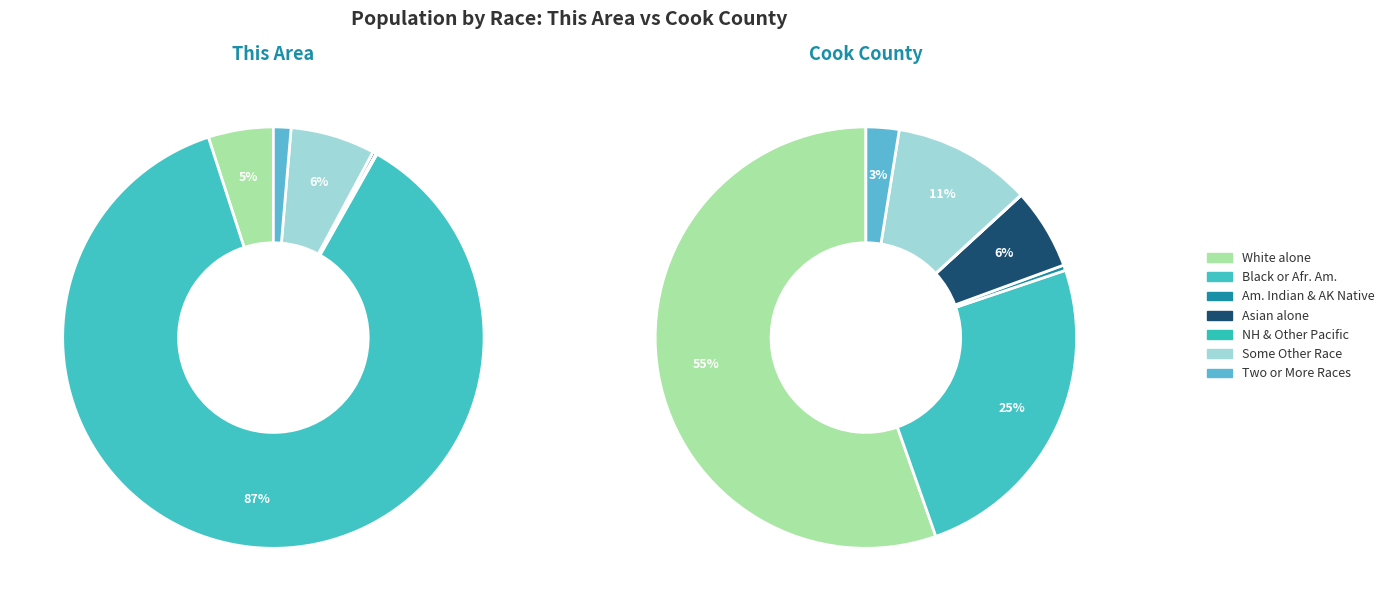

Combined, what portion of the pie is Two or More Races and White alone?

6.3%